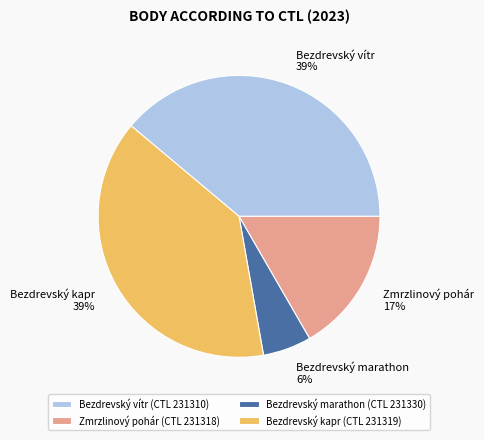

Is Zmrzlinový pohár the majority of the pie?

No